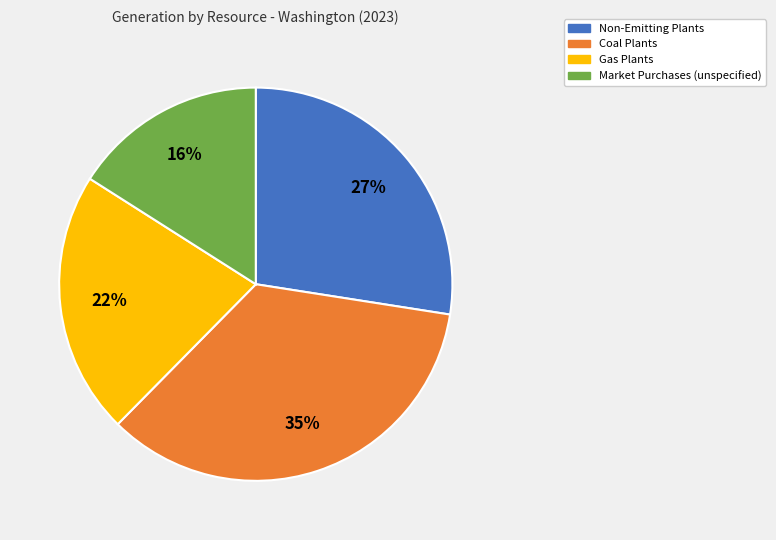

To the nearest percent, what percentage of the pie is Non-Emitting Plants?

27%